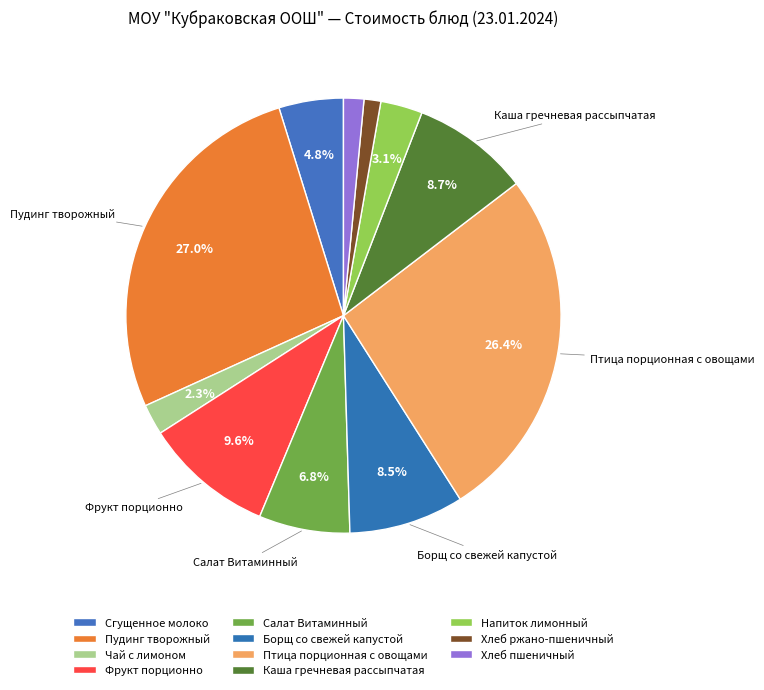

Is there a majority slice in this chart?

No